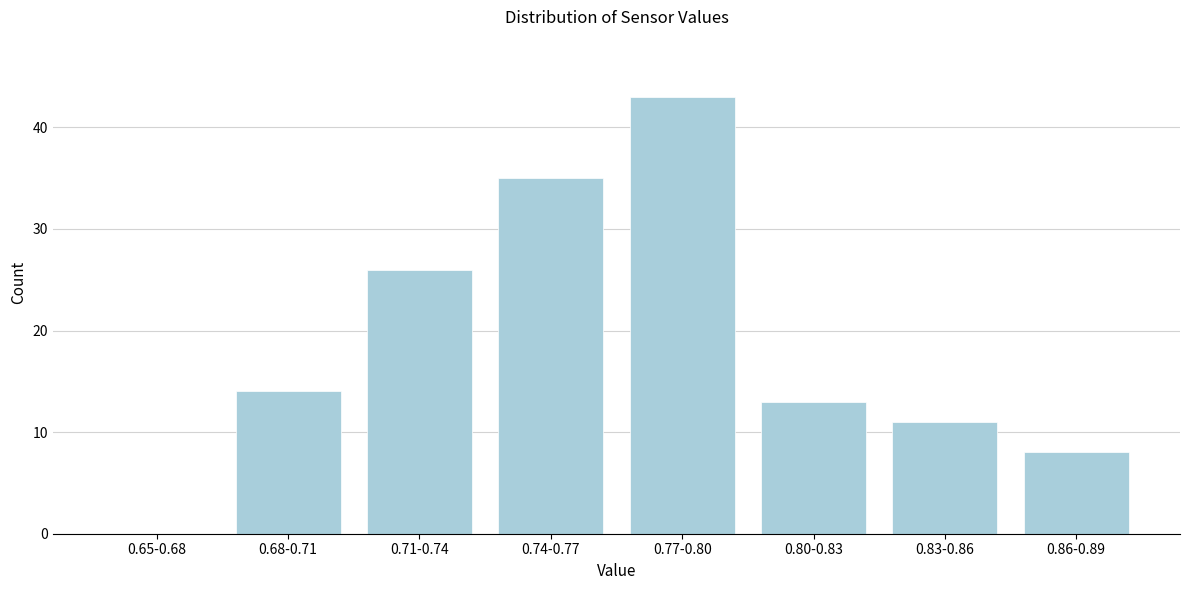

Reading left to right, extract all data points from this chart.

0.65-0.68=0	0.68-0.71=14	0.71-0.74=26	0.74-0.77=35	0.77-0.80=43	0.80-0.83=13	0.83-0.86=11	0.86-0.89=8